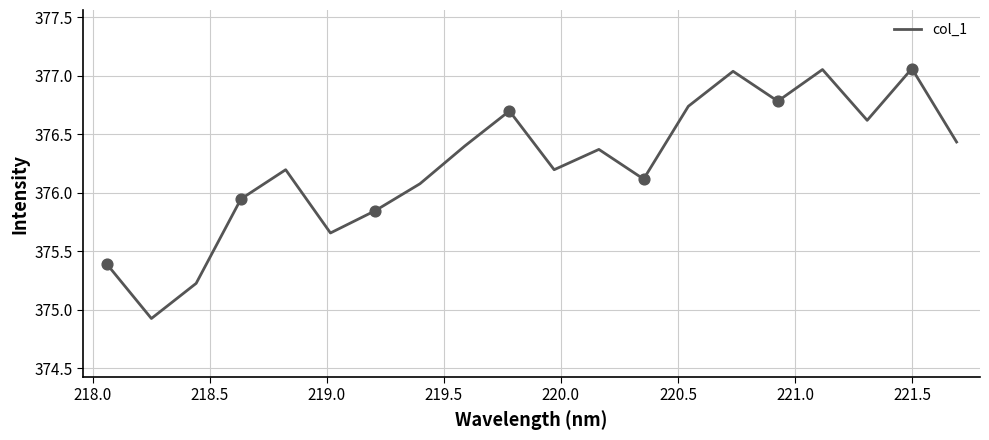

What is the minimum value shown in the chart?

374.9